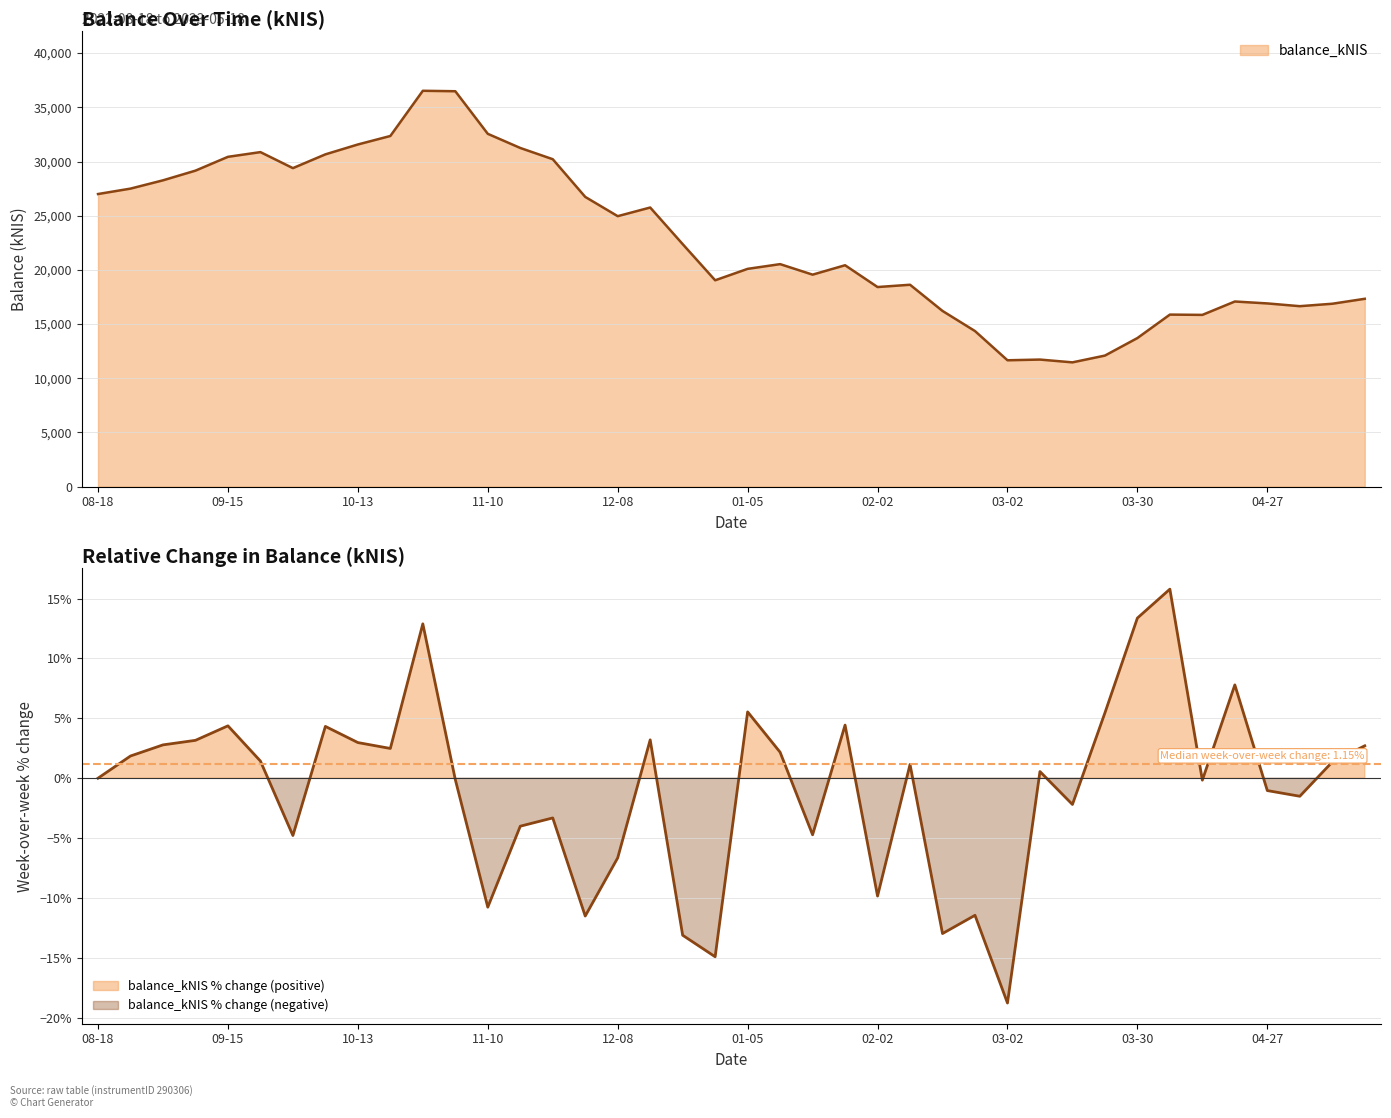

What is the value of the 13th point from the left?

32554.1